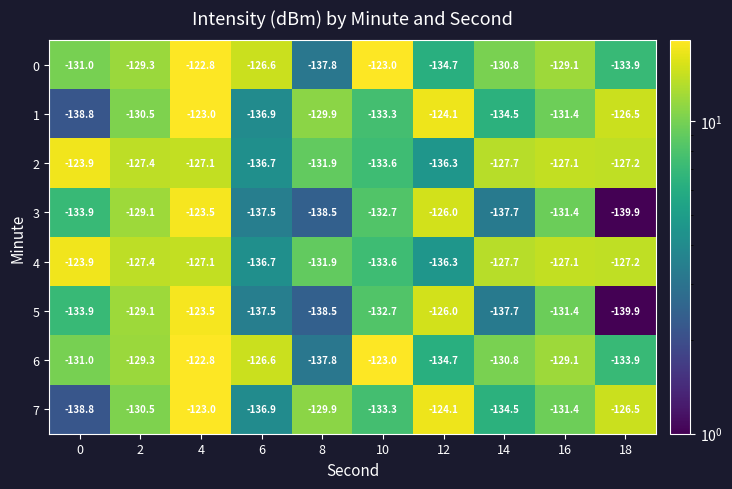

What is the spread (max minus min) of values at 12?

12.2